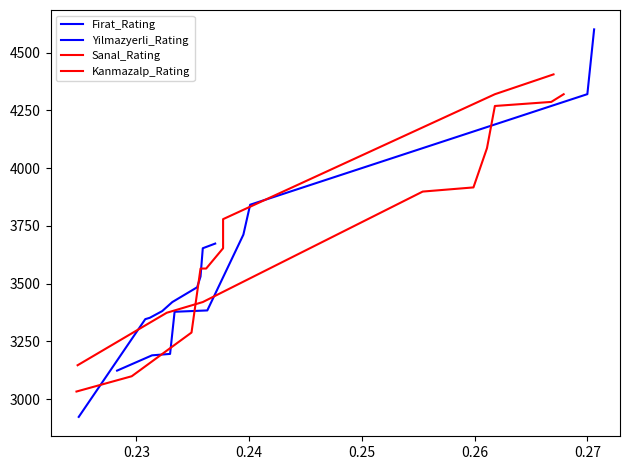

What is the sum of the Firat_Rating values at 7 and 0.28?

8161.6